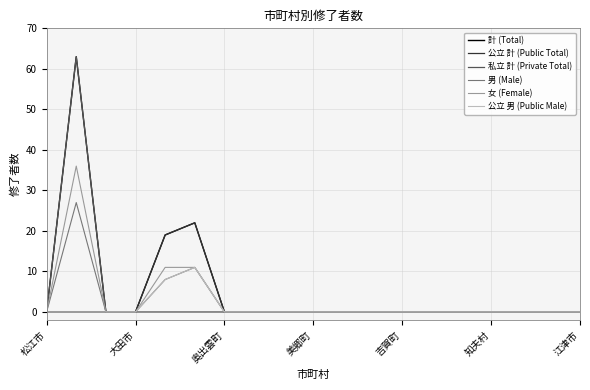

What is the maximum value shown in the chart?

63